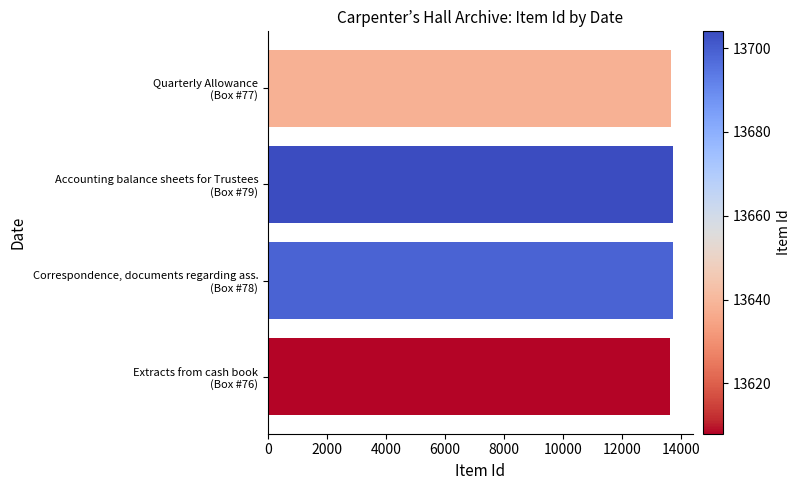

What is the maximum value shown in the chart?

13704